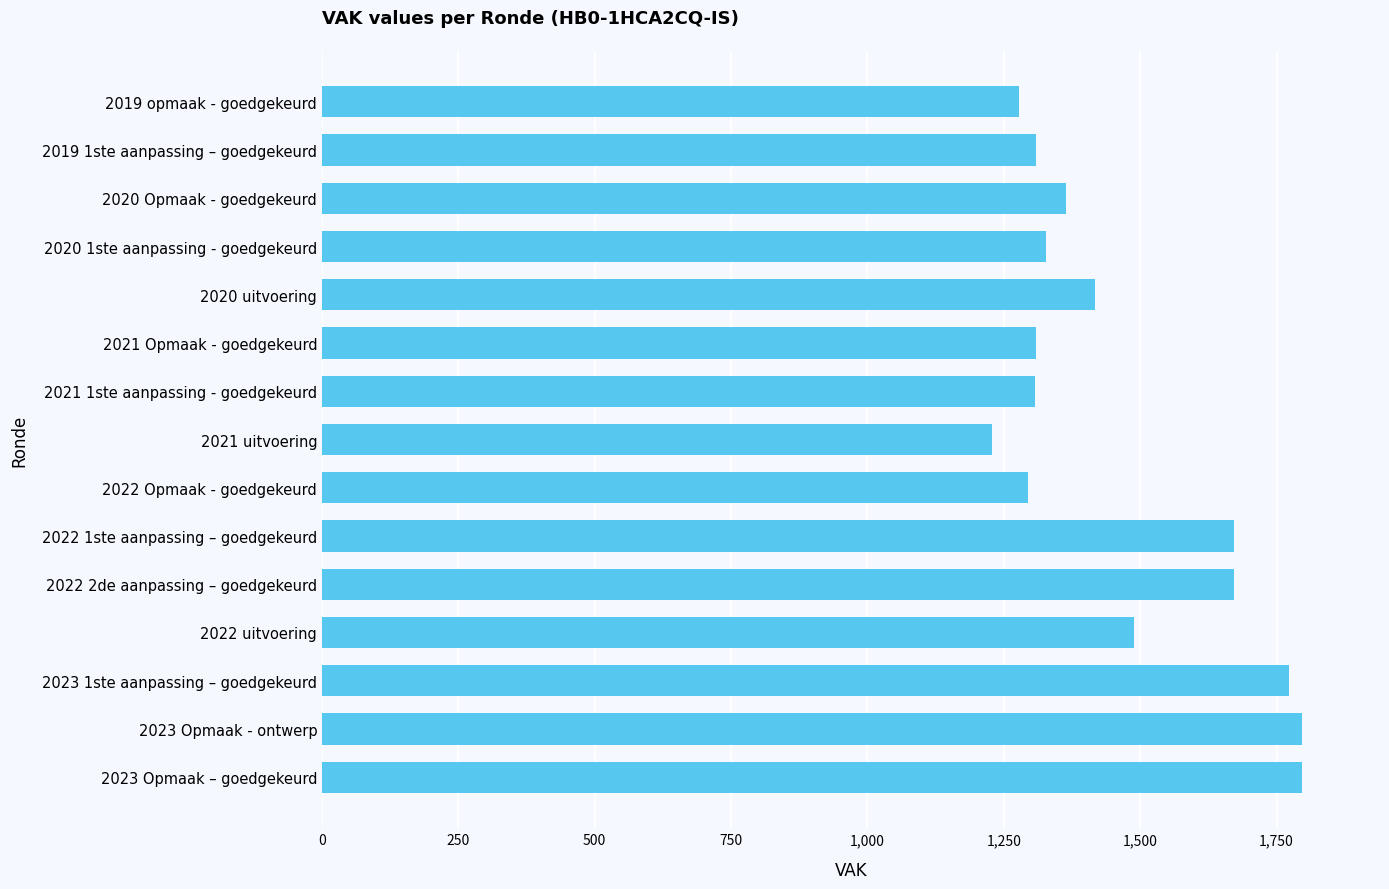

What is the minimum value shown in the chart?

1228